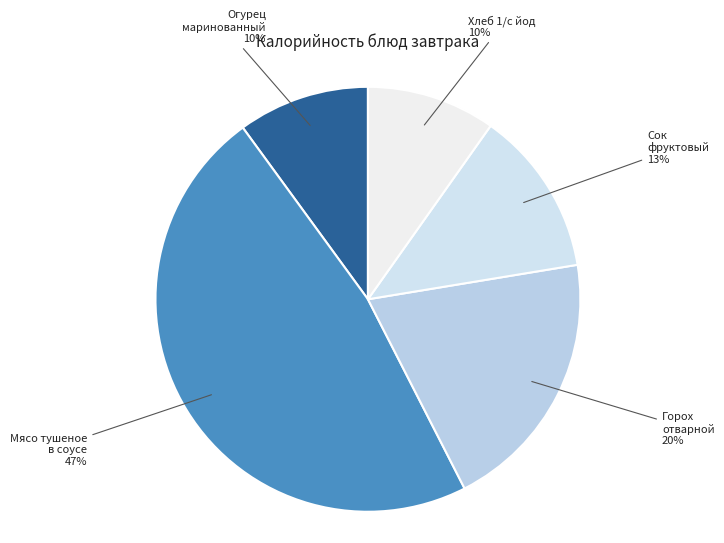

How many segments does this pie chart have?

5